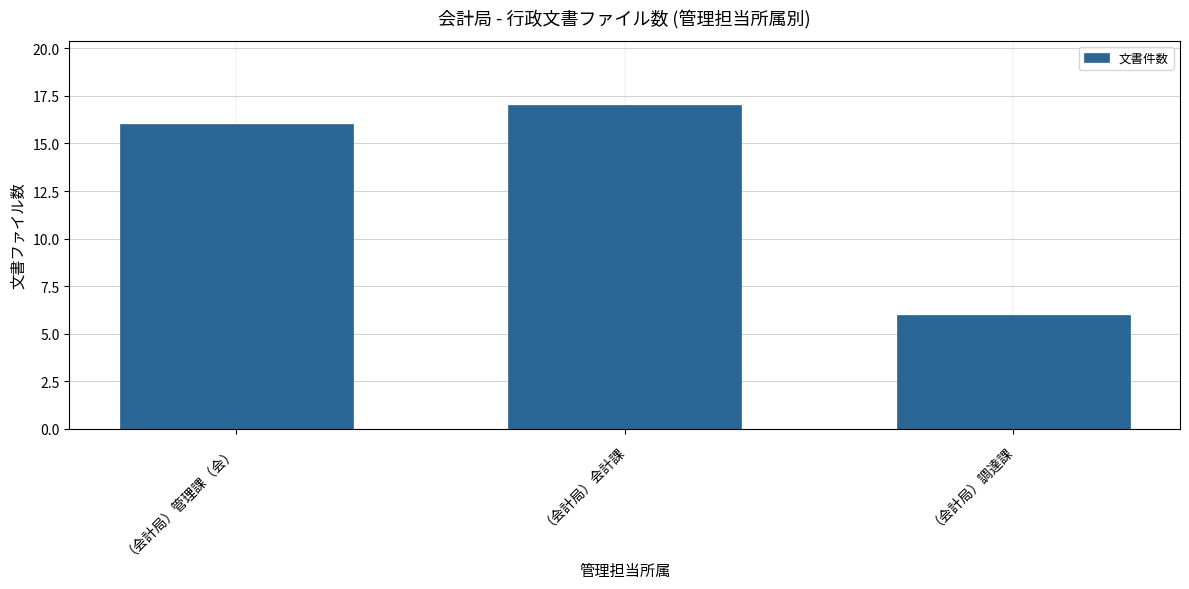

List the labels in order of value, smallest first.

（会計局）調達課, （会計局）管理課（会）, （会計局）会計課